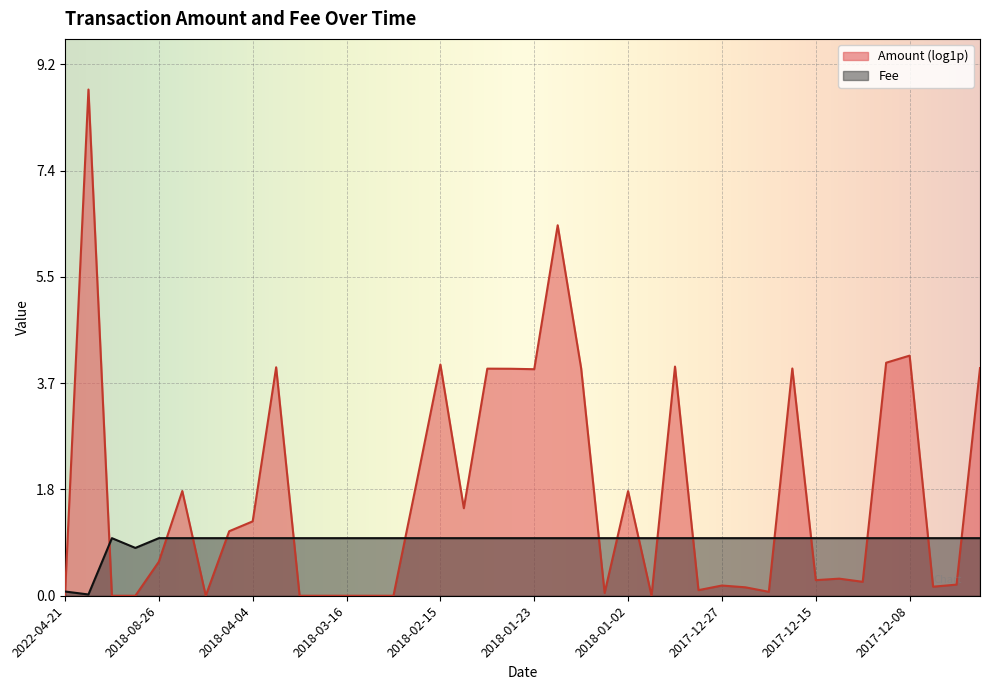

How many points are higher than both their immediate neighbors (excluding endpoints)?

1